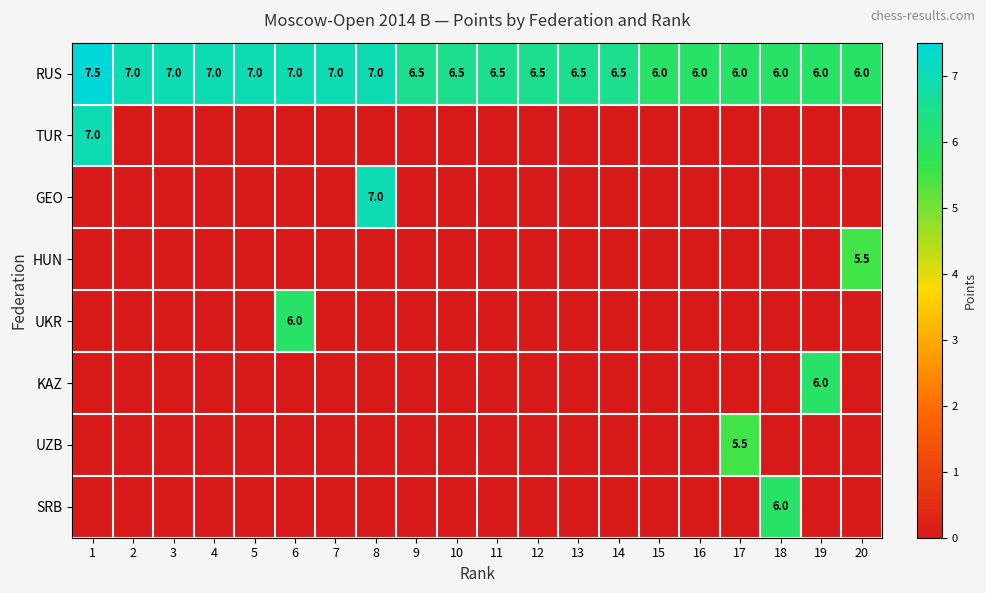

Is it true that UKR equals 6.0 at 6?

True